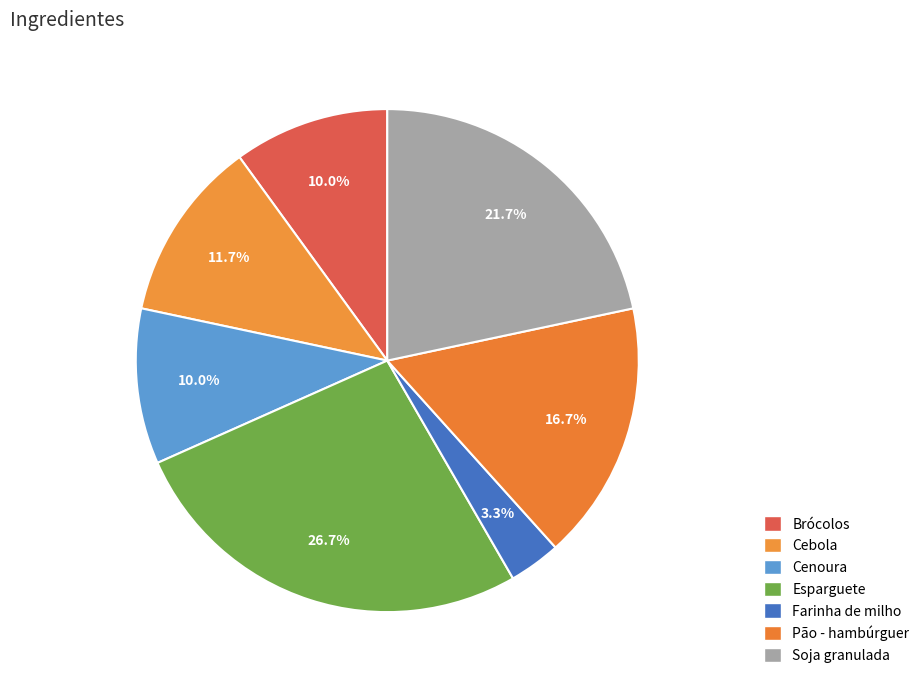

Which category has the smallest portion of the pie?

Farinha de milho